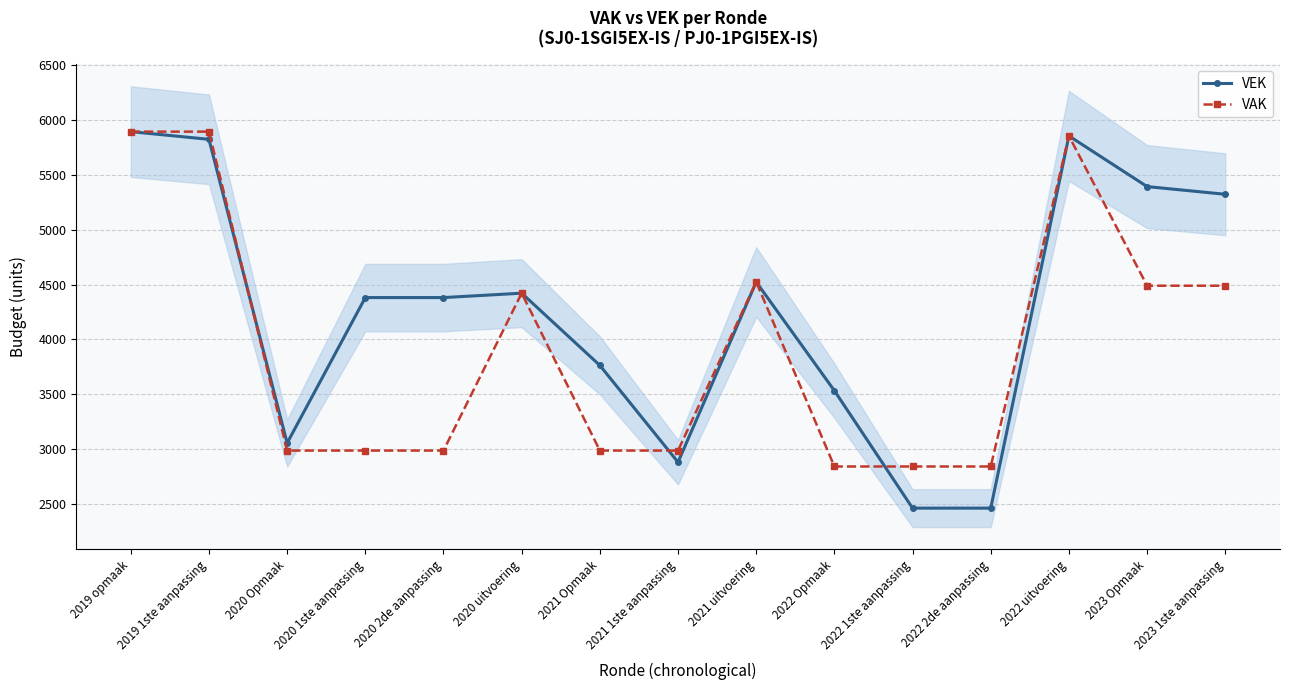

How many times do VAK and VEK cross each other?

3